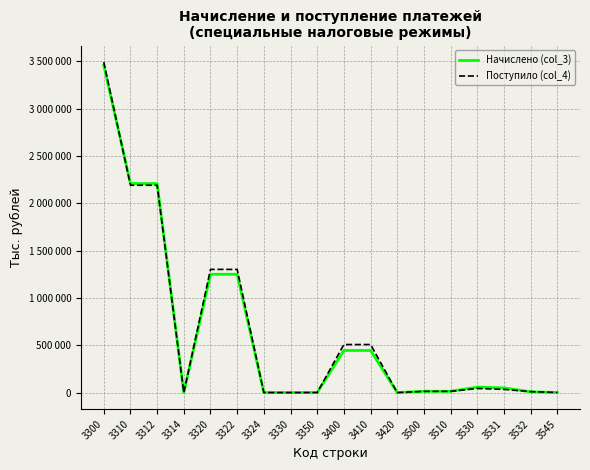

Is this an area chart (filled region under the line)?

No